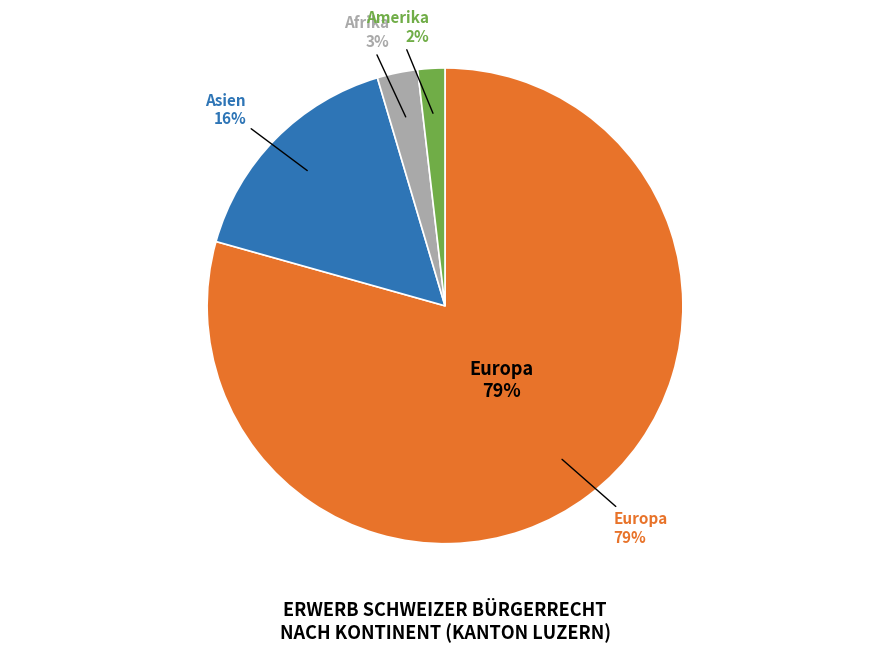

Combined, what portion of the pie is Afrika and Europa?

82.1%